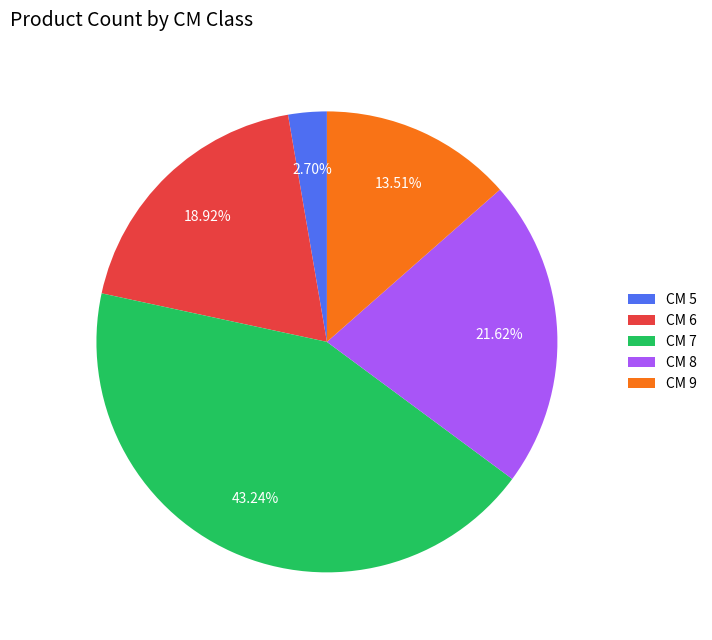

Does CM 5 represent more than half of the total?

No